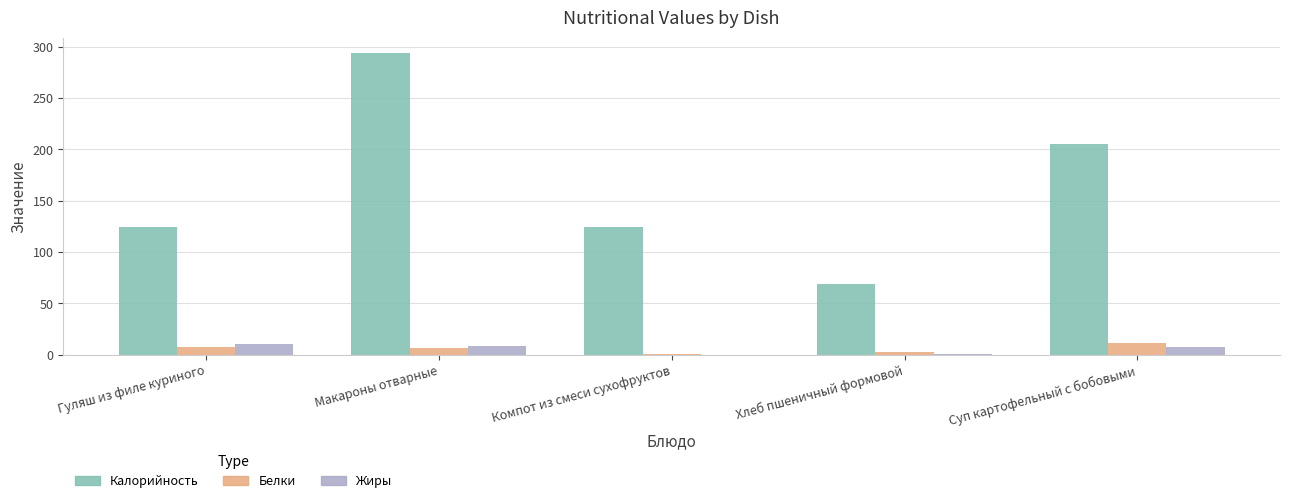

What is the approximate value of Белки at Макароны отварные?

7.0